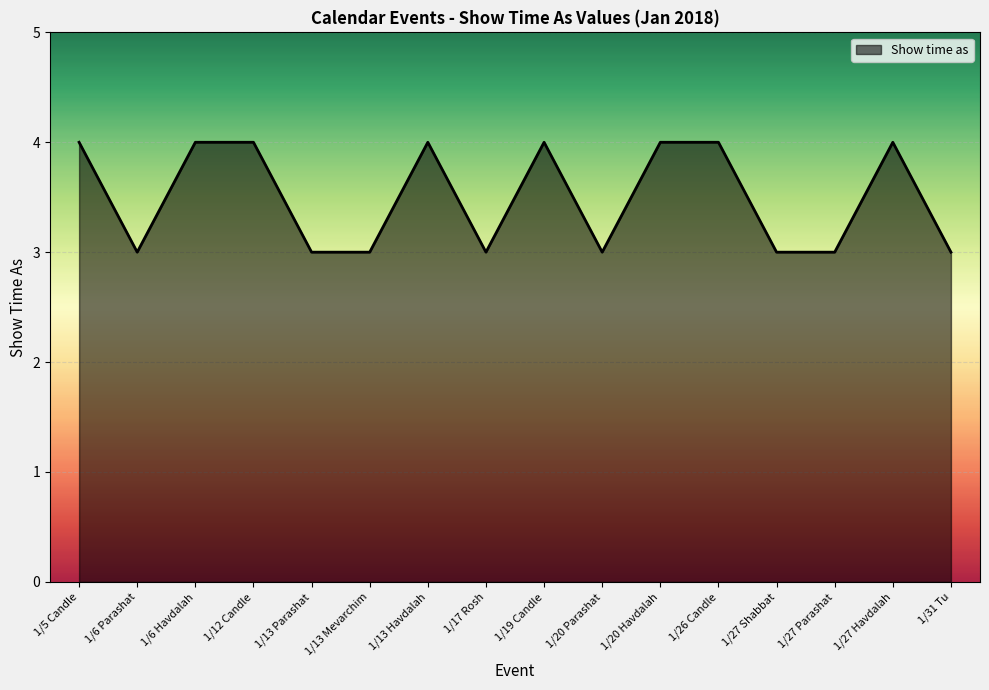

True or false: the data shows 3 at 1/13 Havdalah.

False